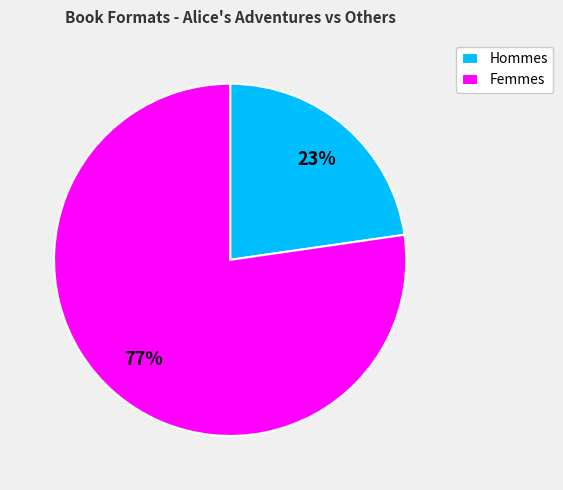

To the nearest percent, what portion does Femmes represent?

77%